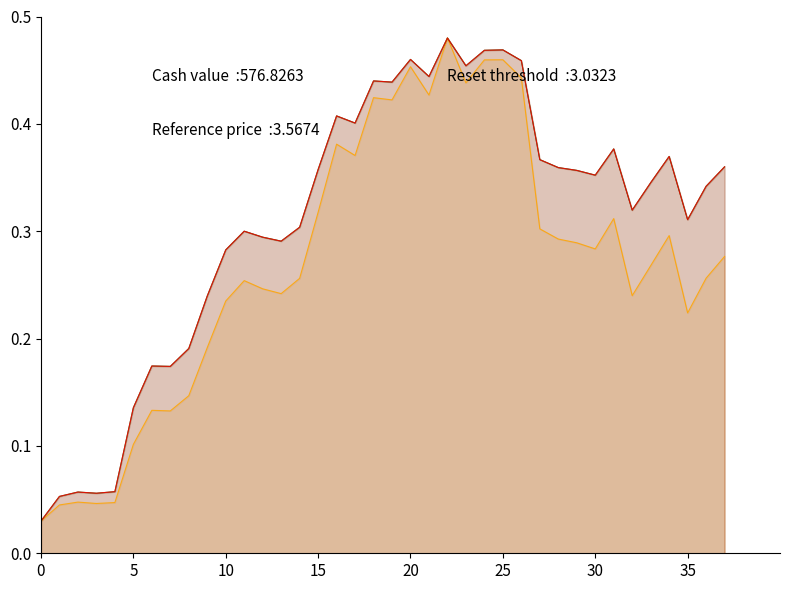

True or false: Reference price and Cash value intersect in this chart.

False